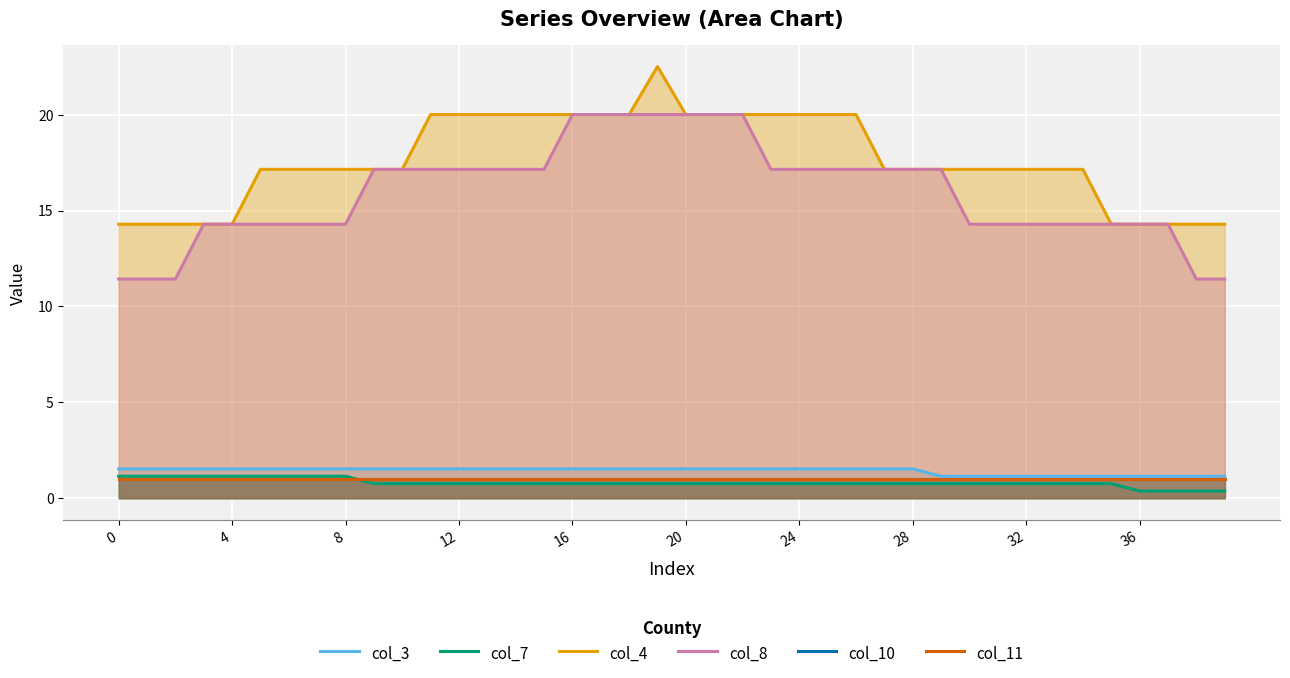

Where is col_7 nearest to the value 0?

36